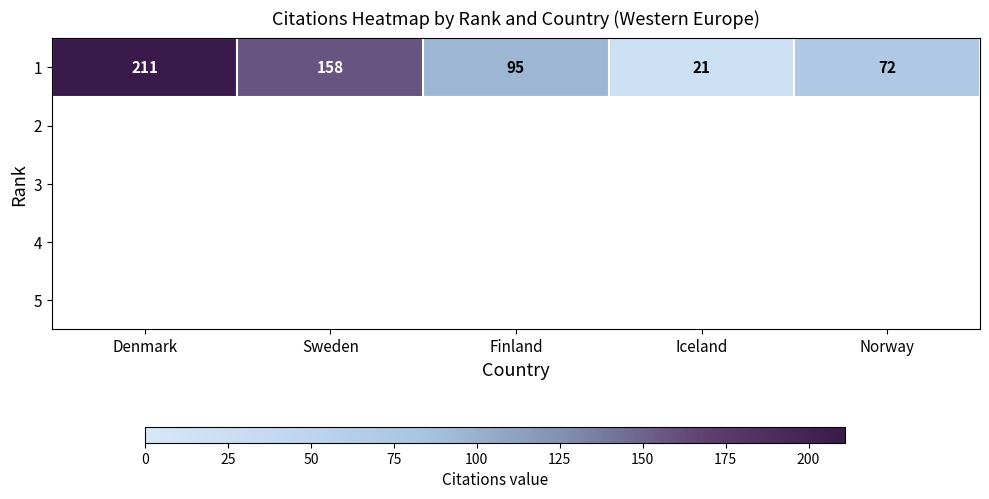

Reading right to left, transcribe all the data shown in this chart.

Norway=72	Iceland=21	Finland=95	Sweden=158	Denmark=211